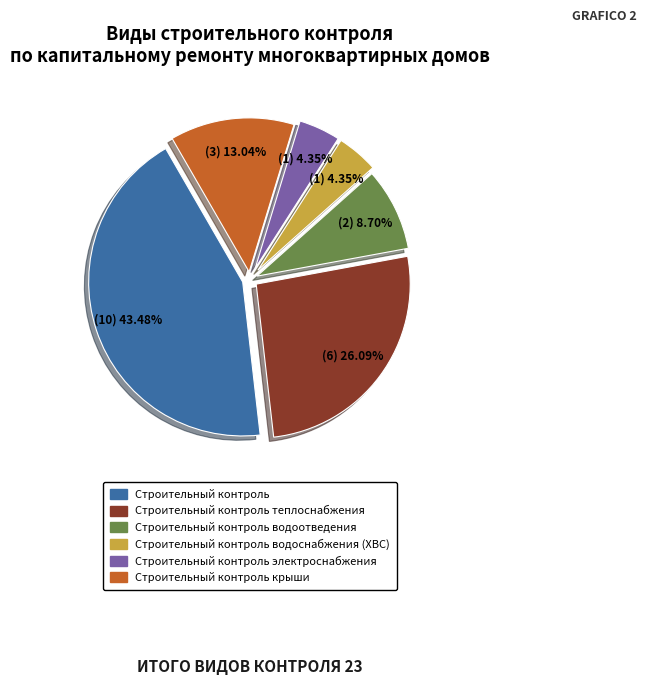

Is there a majority slice in this chart?

No